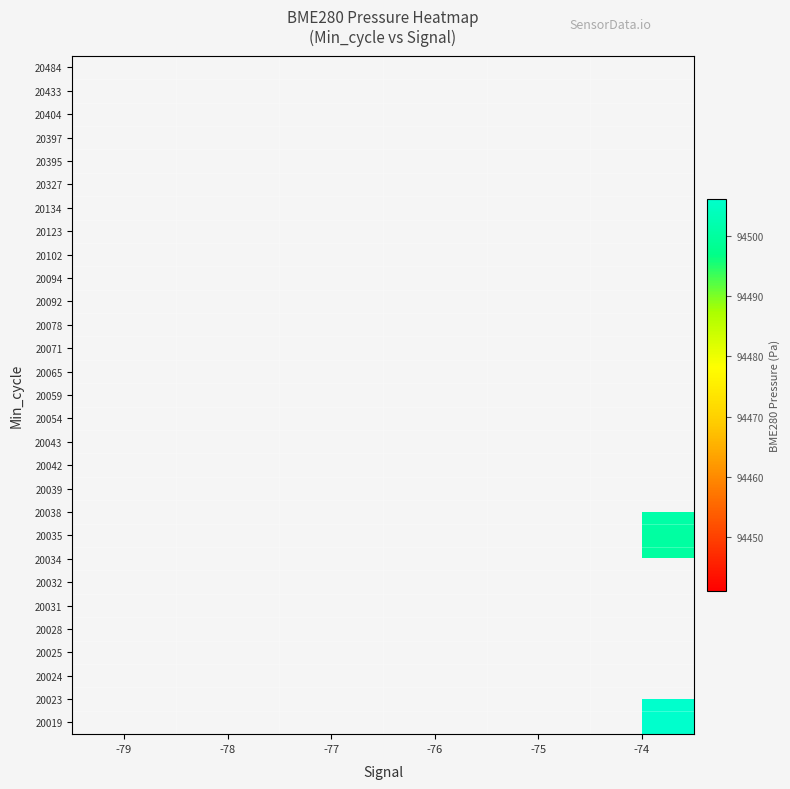

What is the greatest value displayed?

94506.2